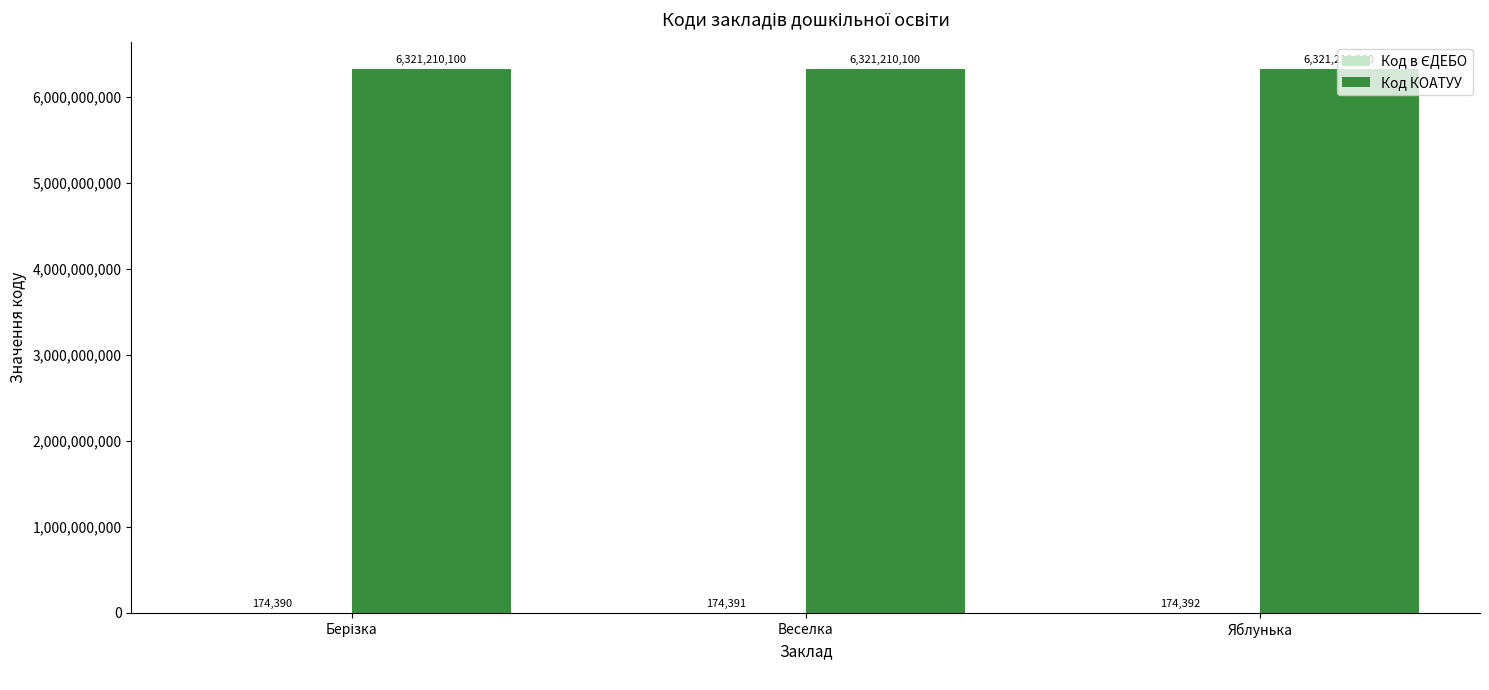

What is the sum of all Код КОАТУУ values?

18963630300